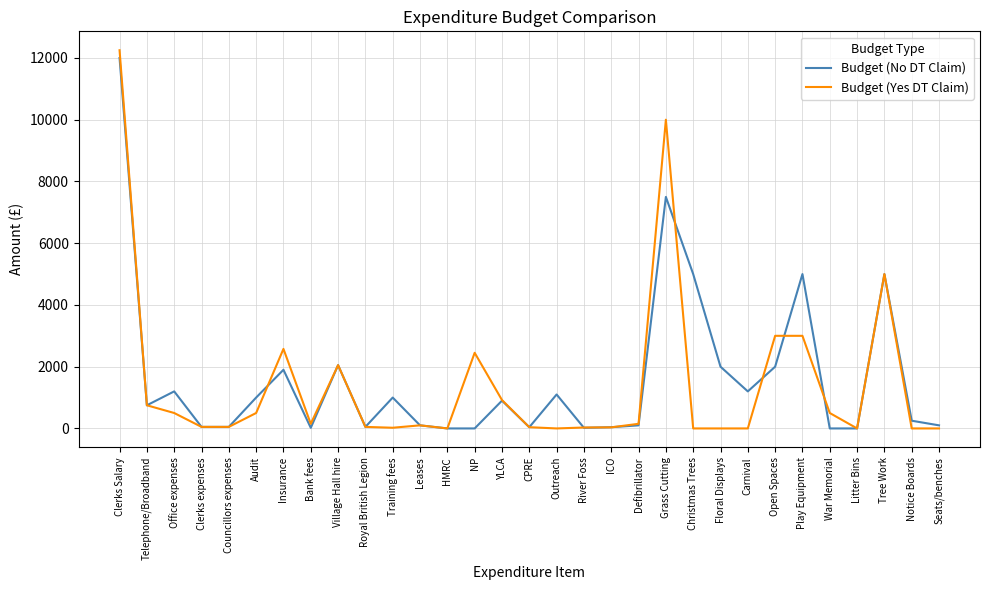

Which series has the widest spread of values?

Budget (Yes DT Claim)